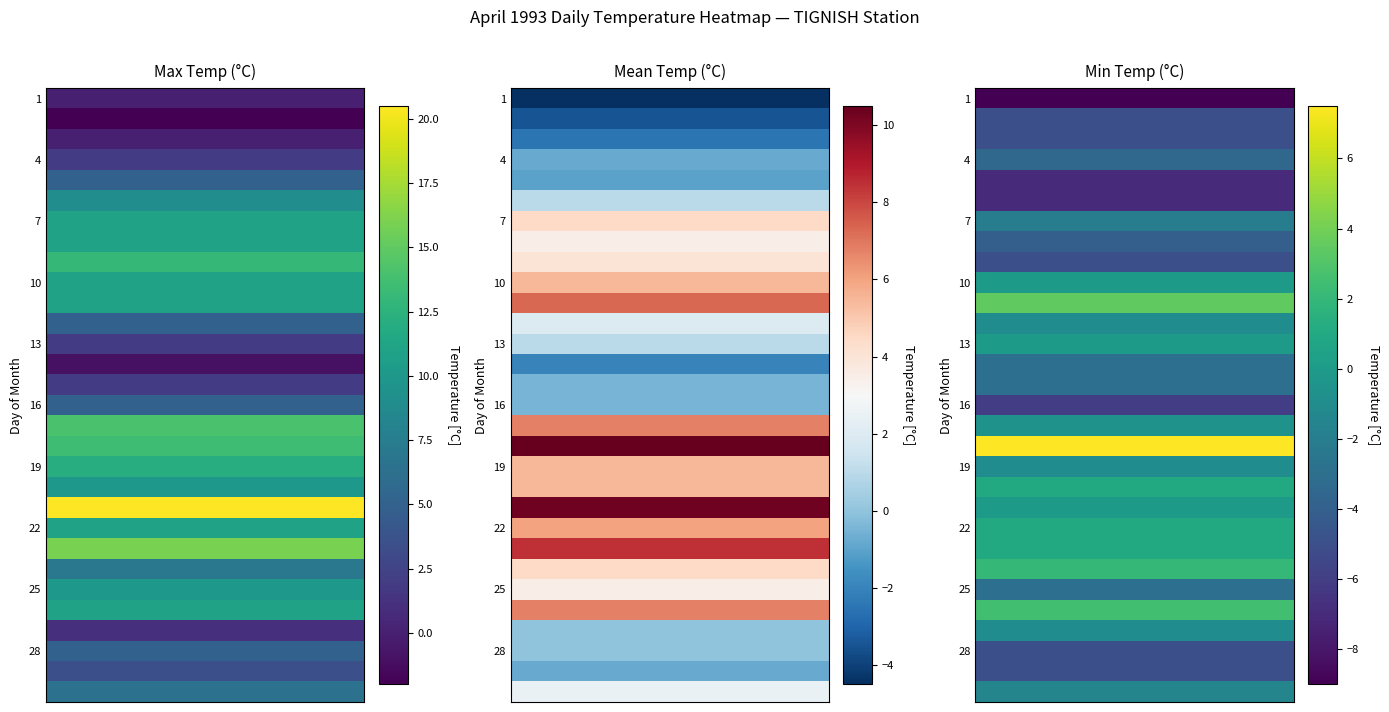

Read the Mean Temp value at 25.

3.5